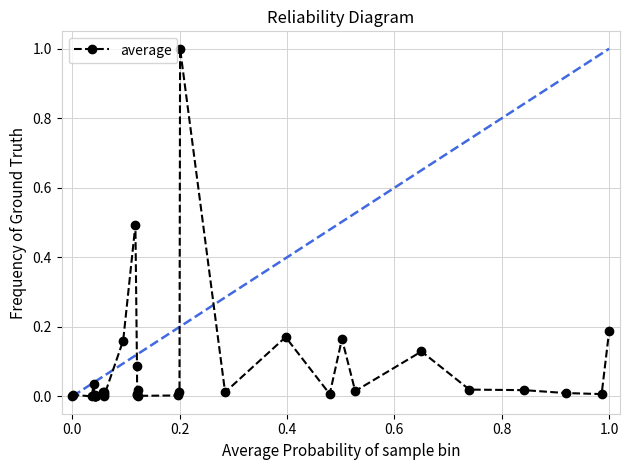

How many distinct data groups are displayed?

1